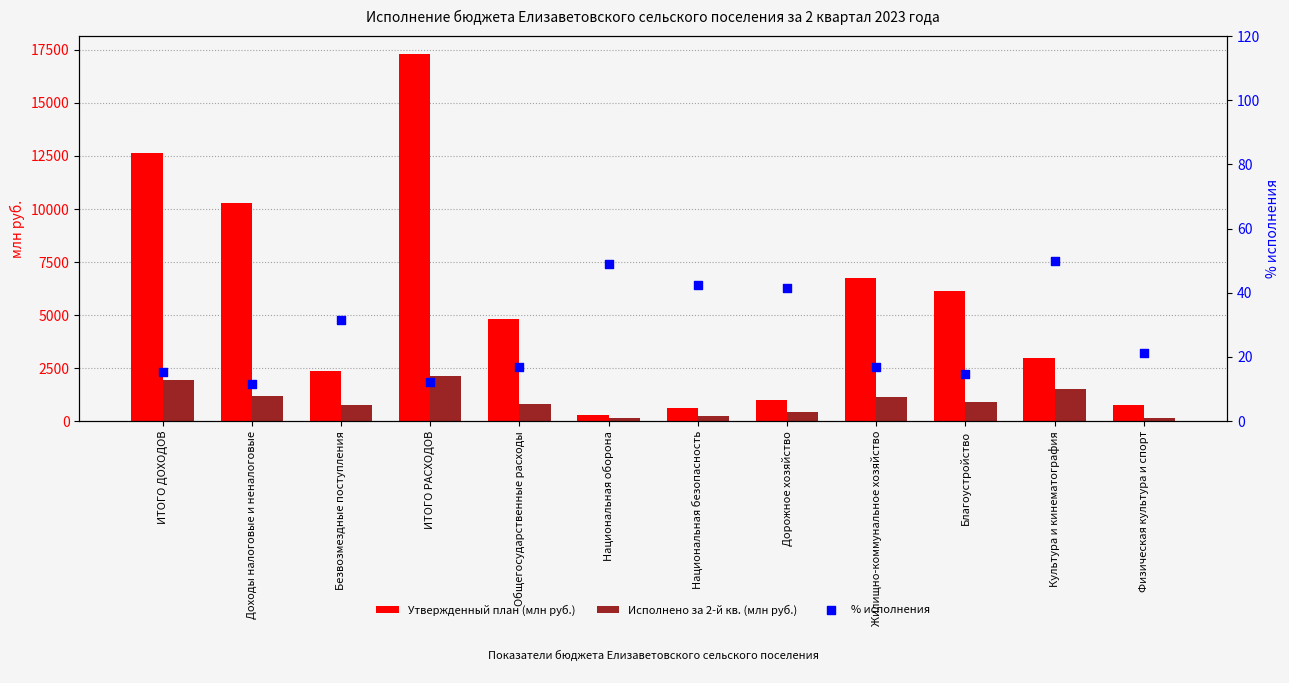

At how many categories does at least one series exceed 13057?

1